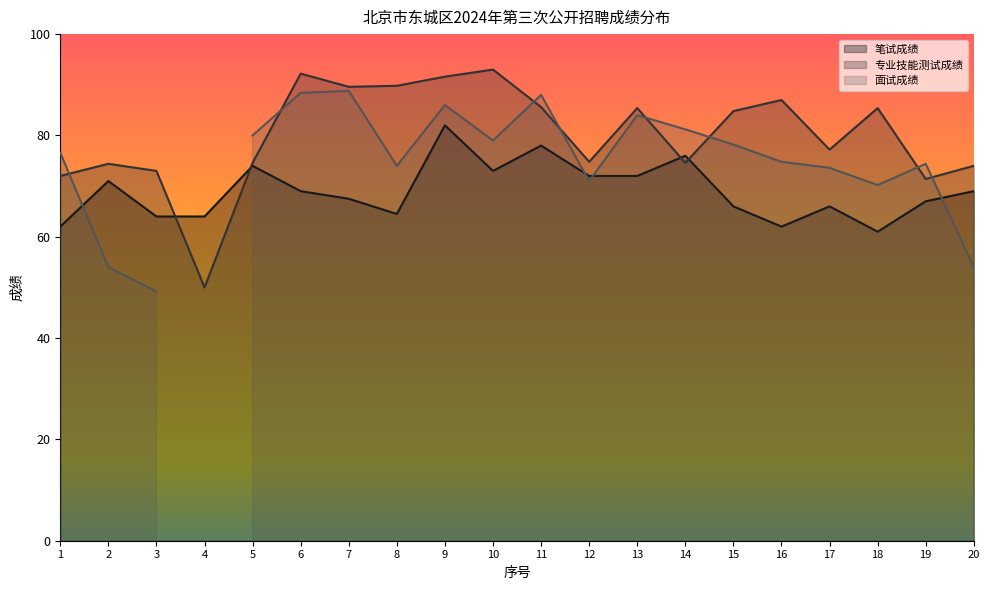

What is the difference between the second highest and minimum values in the 专业技能测试成绩 series?

42.2